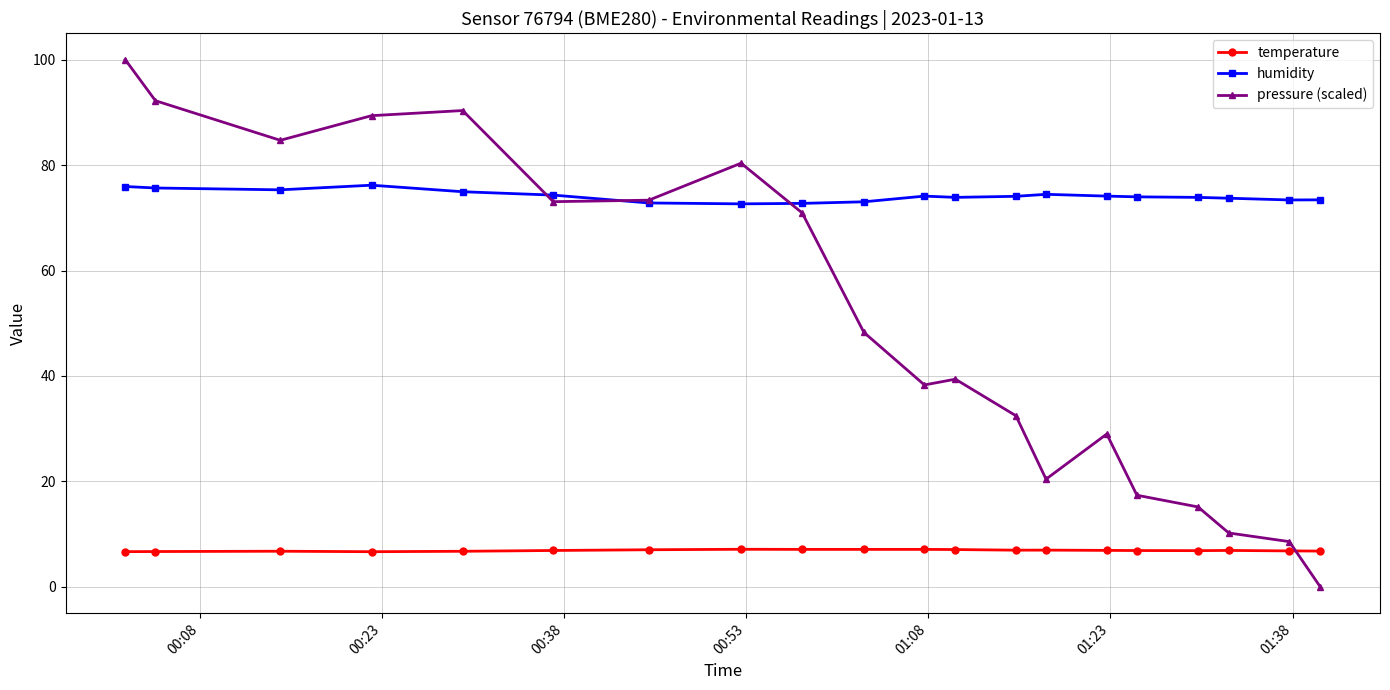

List the series in order of their peak value, highest first.

pressure (scaled), humidity, temperature